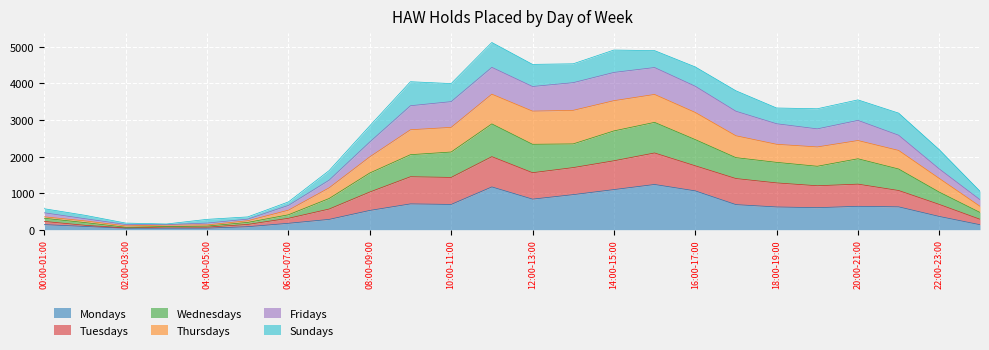

What are all the series names shown in the legend?

Mondays, Tuesdays, Wednesdays, Thursdays, Fridays, Sundays